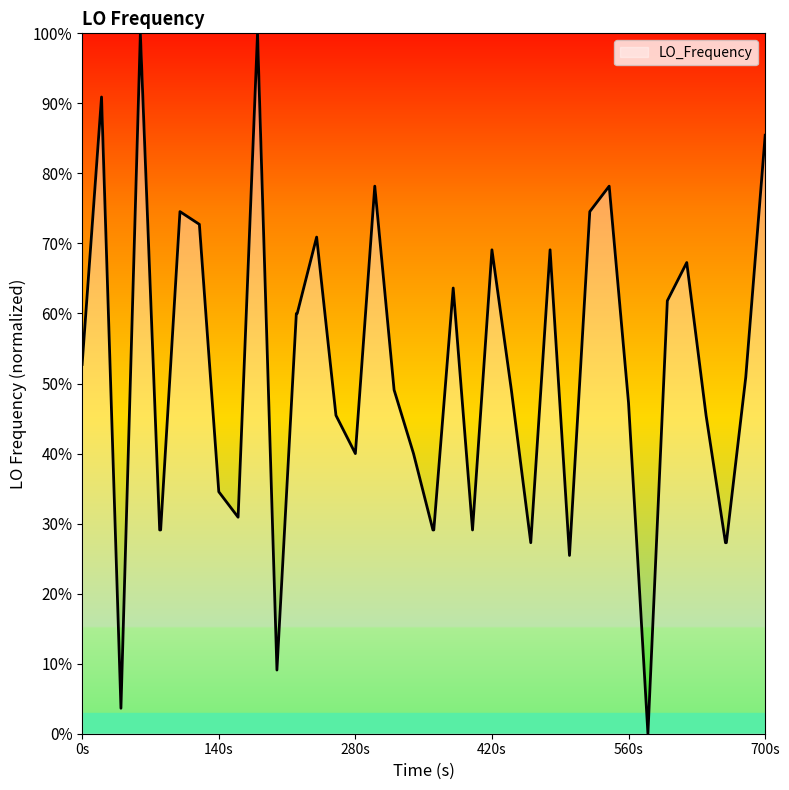

What is the greatest value displayed?

100.0